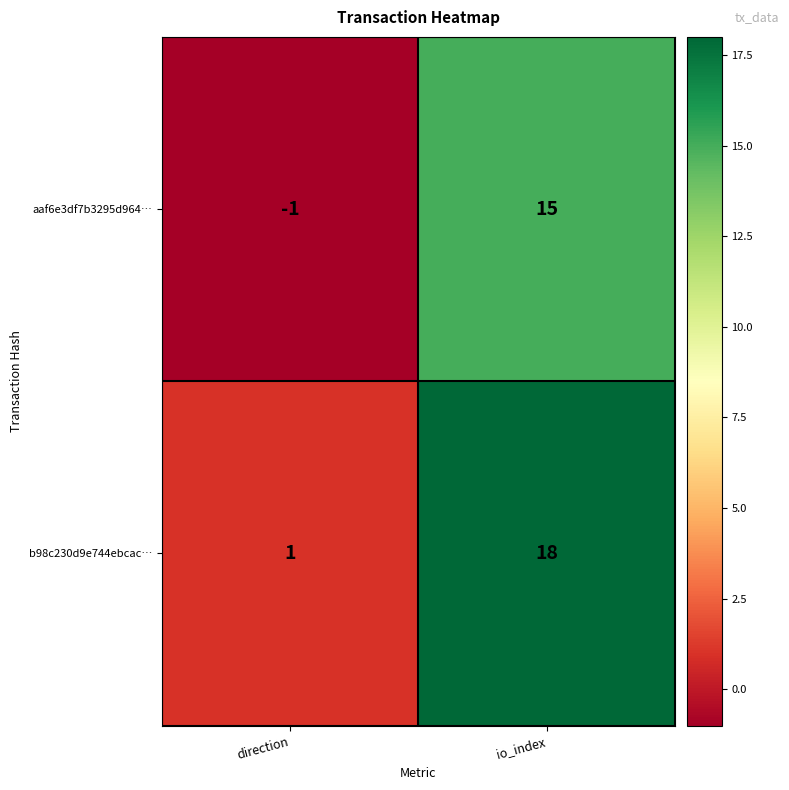

What is the average value of the aaf6e3df7b3295d964… series?

7